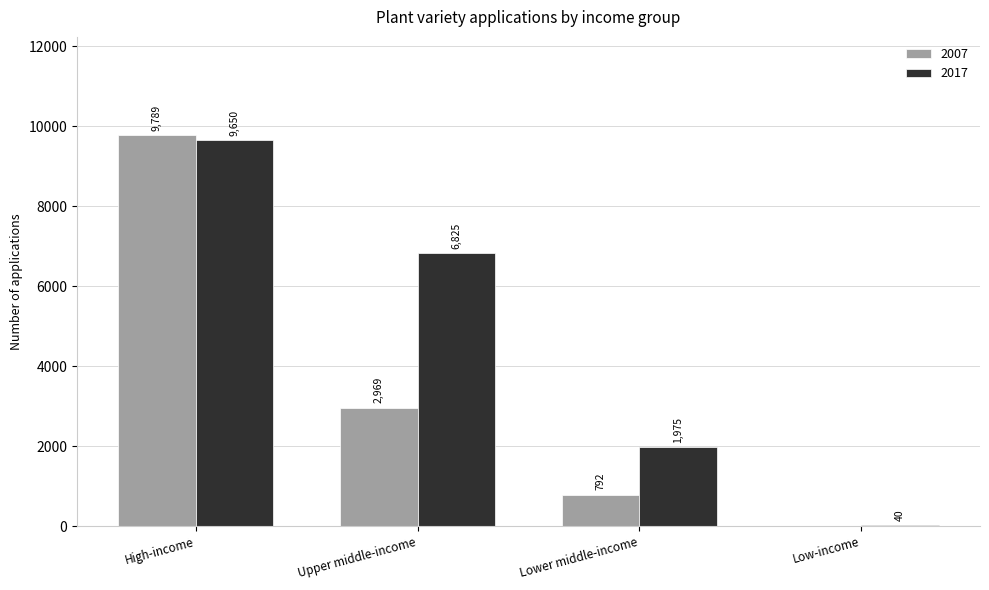

At which category is the sum across all series the highest?

High-income